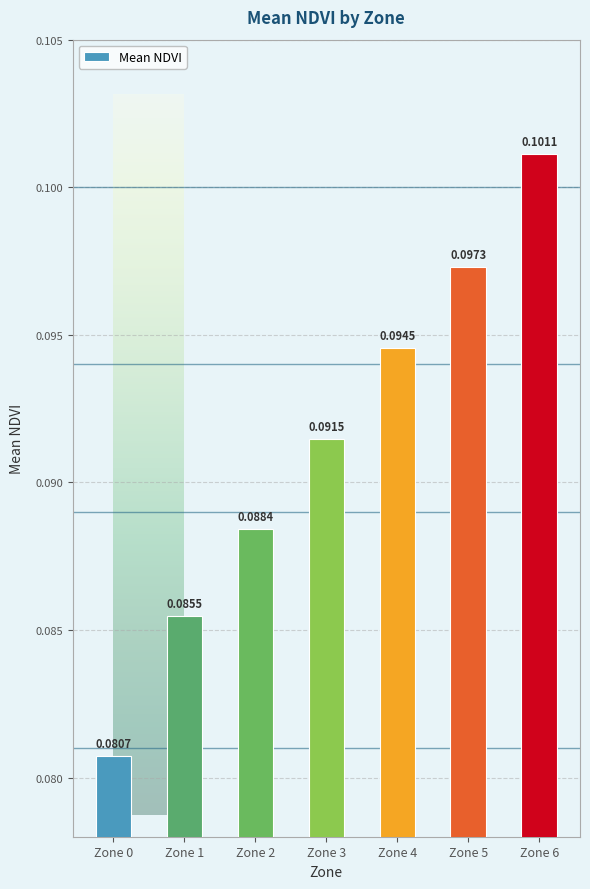

Are the bars horizontal?

No